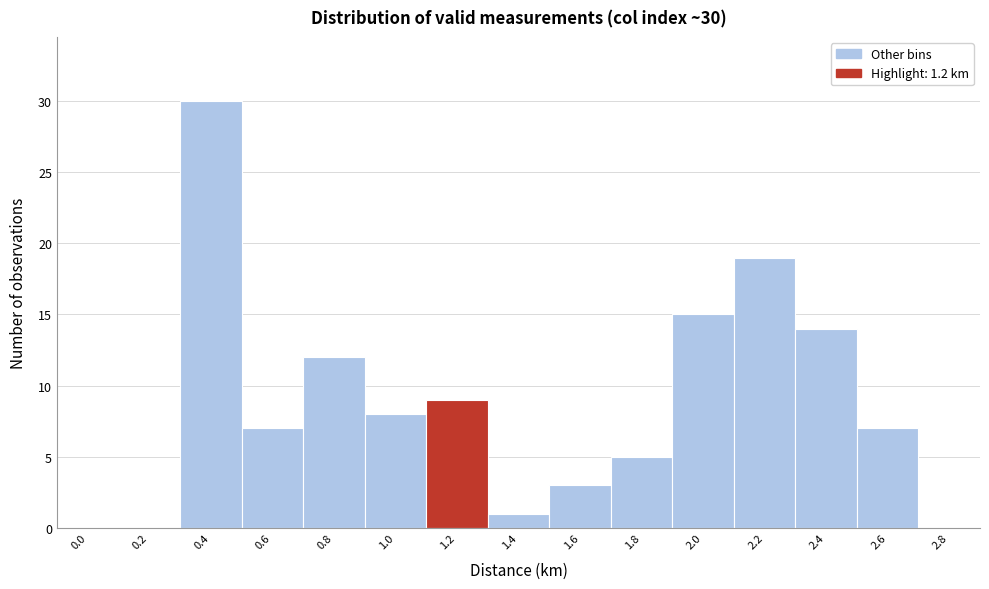

Reading left to right, extract all data points from this chart.

0.0=0	0.2=0	0.4=30	0.6=7	0.8=12	1.0=8	1.2=9	1.4=1	1.6=3	1.8=5	2.0=15	2.2=19	2.4=14	2.6=7	2.8=0